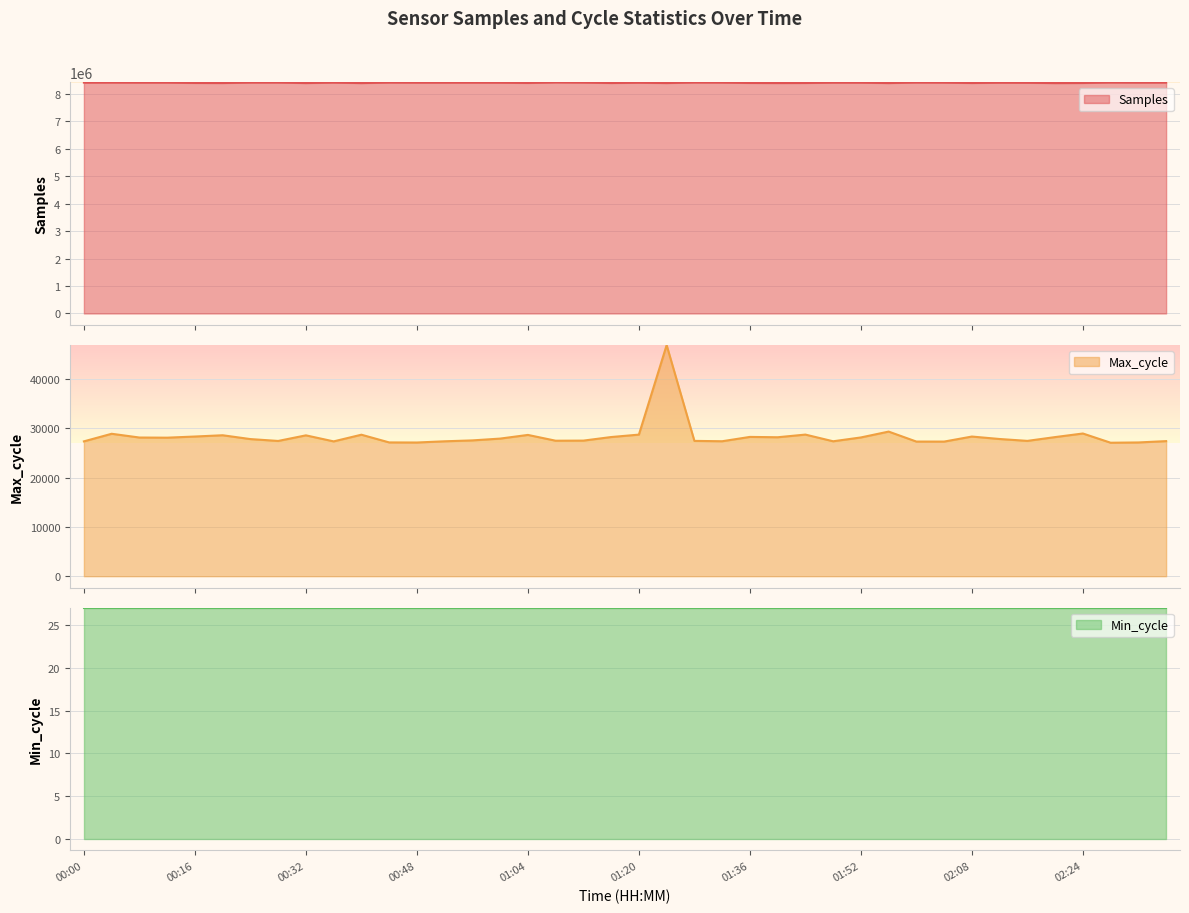

Which label corresponds to the largest value in the chart?

01:08